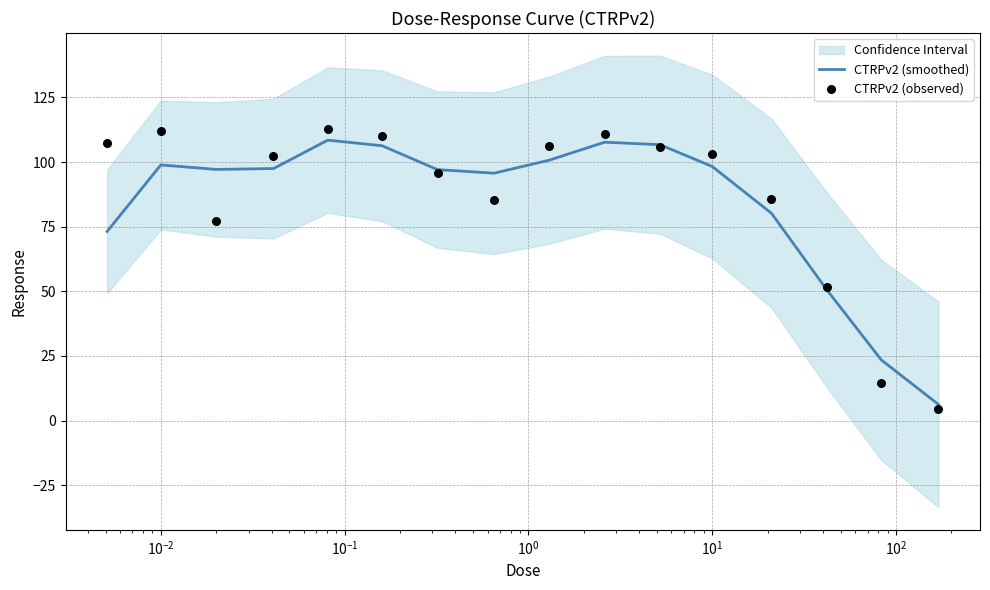

What is the maximum value for CTRPv2 (smoothed)?

108.5